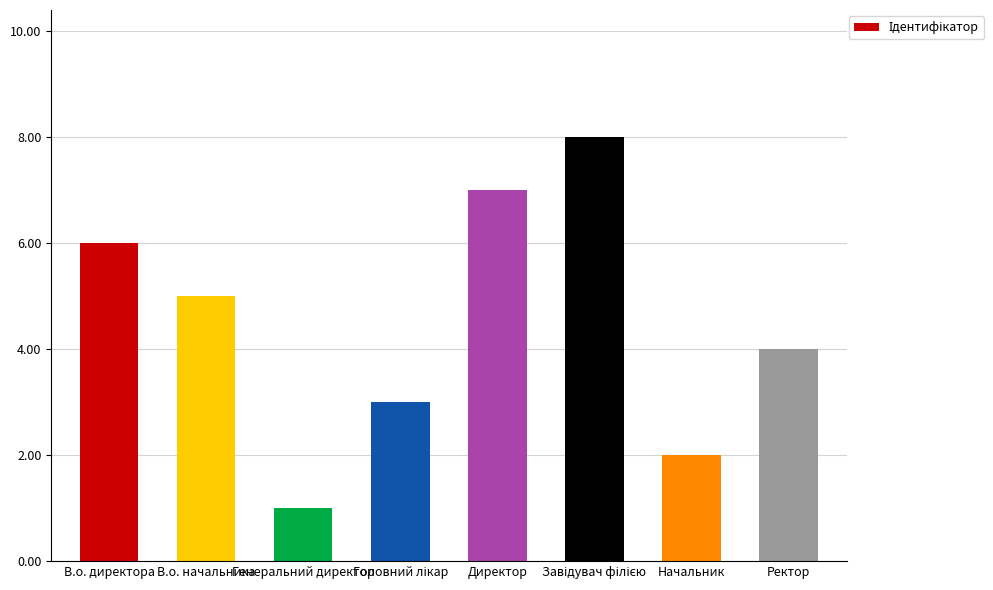

What is the greatest value displayed?

8